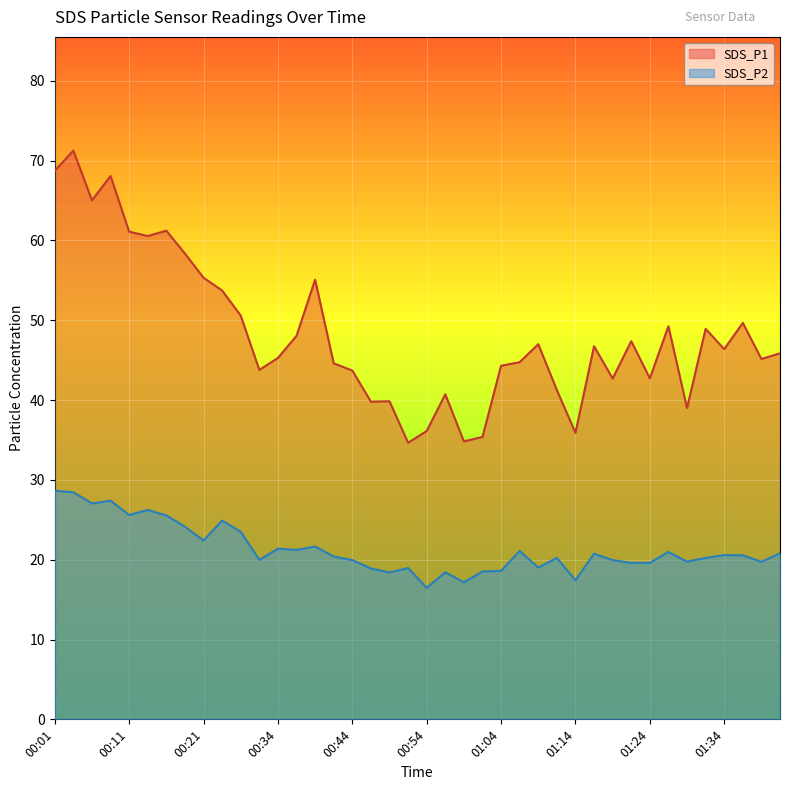

True or false: SDS_P2 has more than 0 points higher than both neighbors.

True